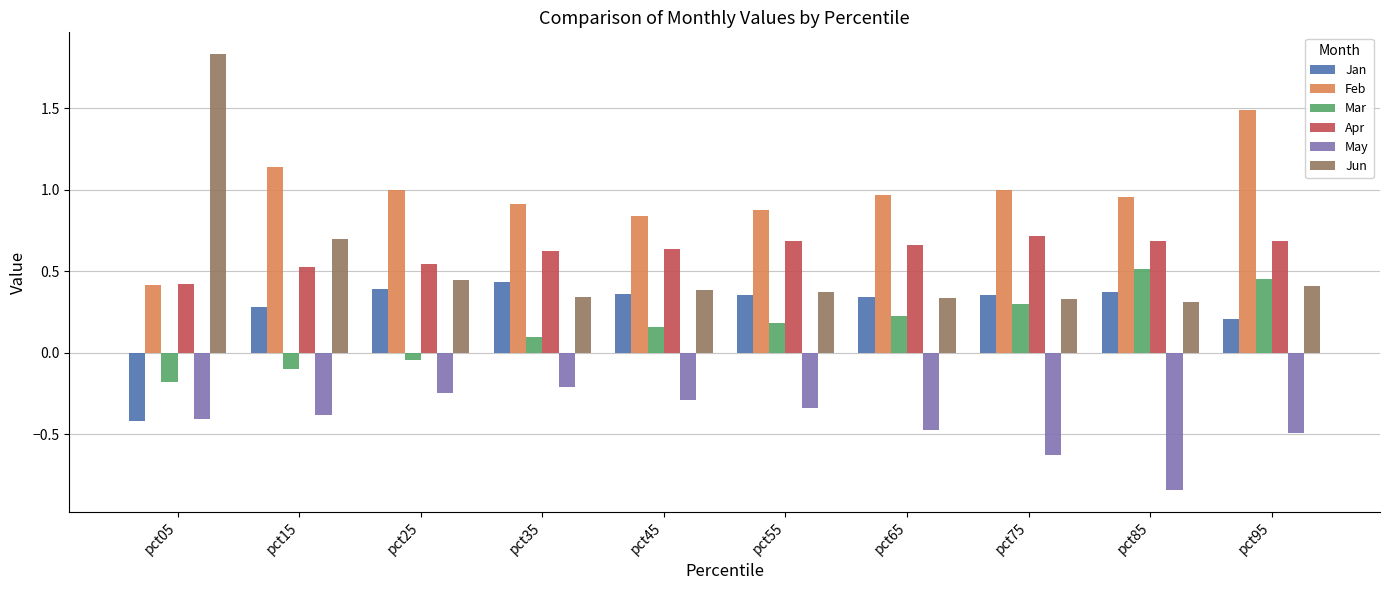

Is it true that May equals -0.3 at pct45?

True